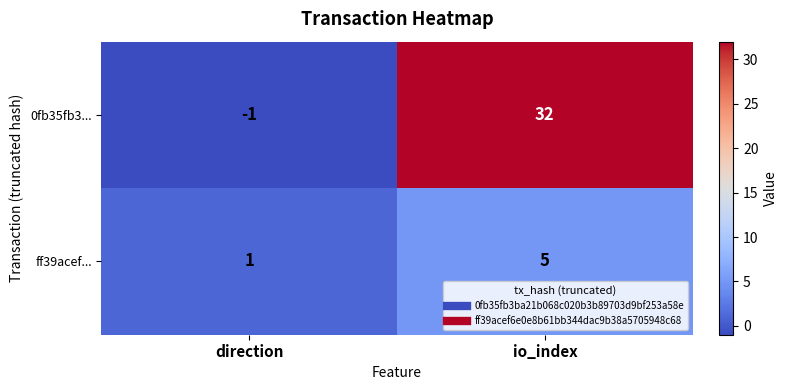

At which category does the chart reach its minimum across all series?

direction